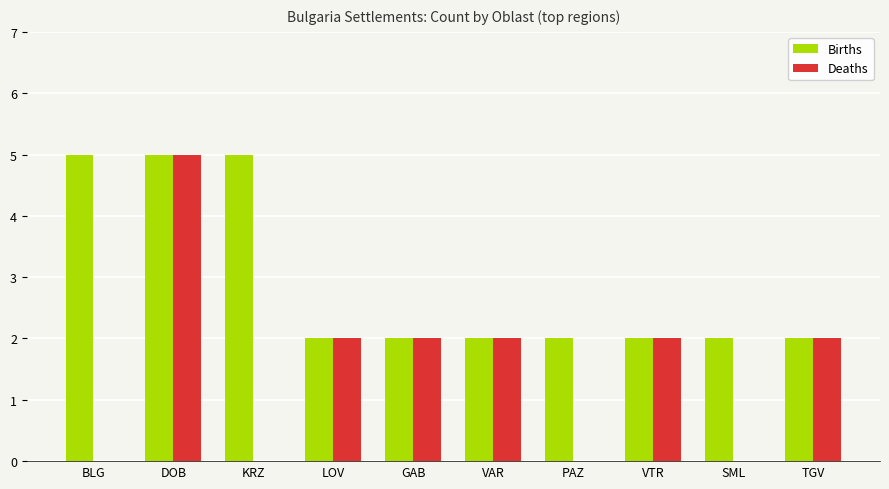

What is the total value across all series at KRZ?

5